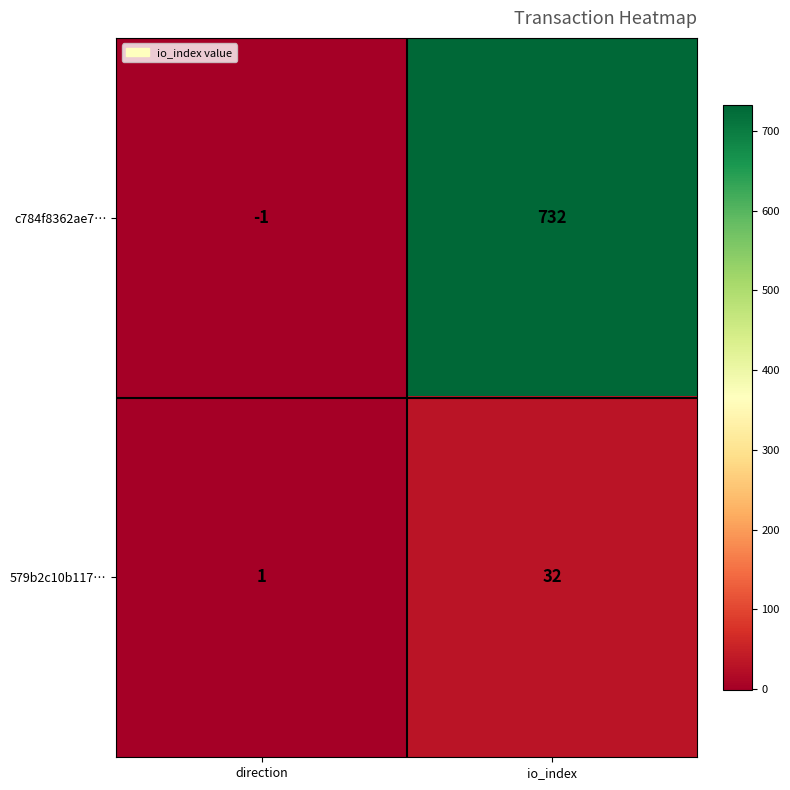

Reading right to left, list all the values displayed in this chart.

c784f8362ae7…: 732	-1
579b2c10b117…: 32	1